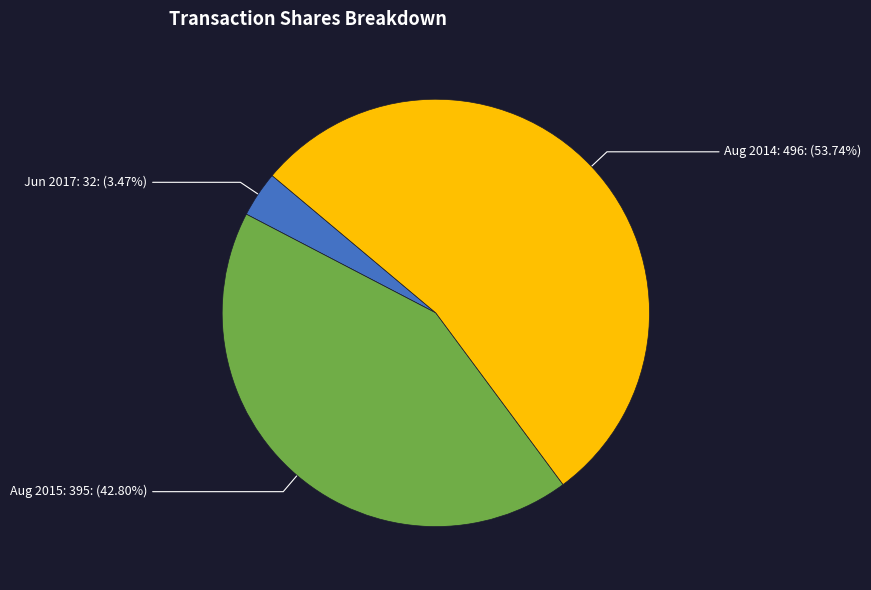

Between Jun 2017: 32: (3.47%) and Aug 2015: 395: (42.80%), which is larger?

Aug 2015: 395: (42.80%)